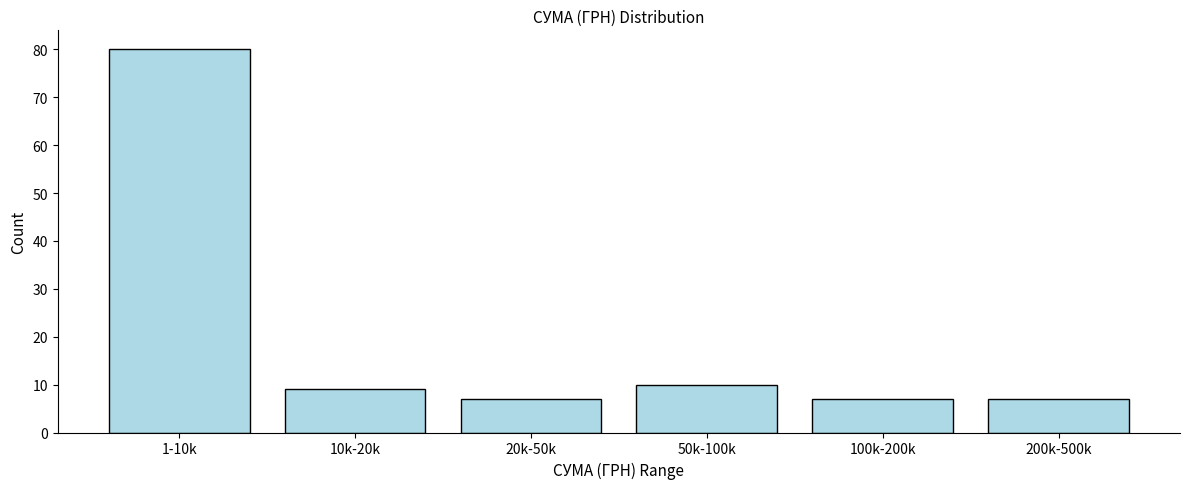

Reading left to right, what are all the values shown in this chart?

1-10k=80	10k-20k=9	20k-50k=7	50k-100k=10	100k-200k=7	200k-500k=7